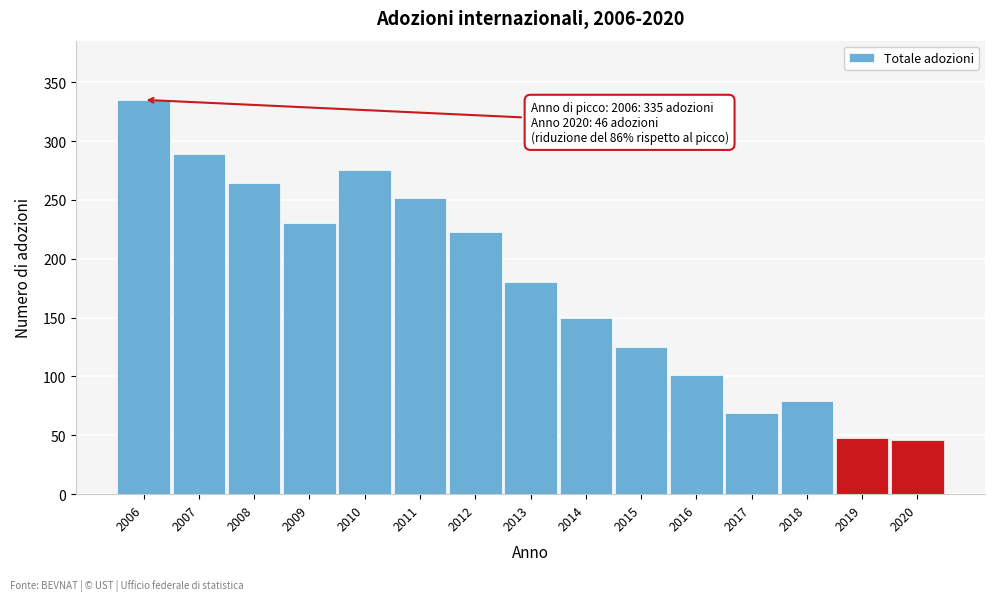

Reading left to right, extract all data points from this chart.

2006=335	2007=289	2008=264	2009=230	2010=275	2011=252	2012=223	2013=180	2014=150	2015=125	2016=101	2017=69	2018=79	2019=48	2020=46